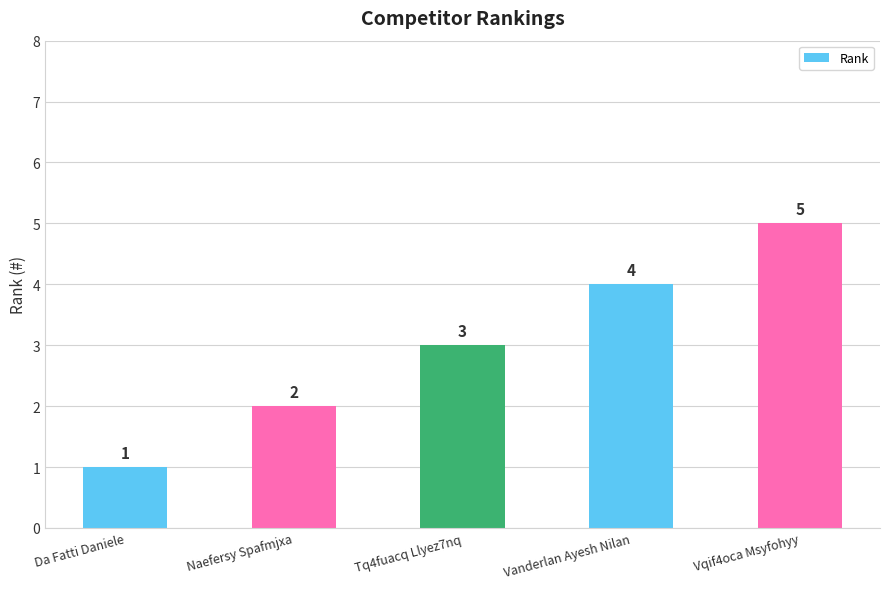

List the labels in order of value, largest first.

Vqif4oca Msyfohyy, Vanderlan Ayesh Nilan, Tq4fuacq Llyez7nq, Naefersy Spafmjxa, Da Fatti Daniele